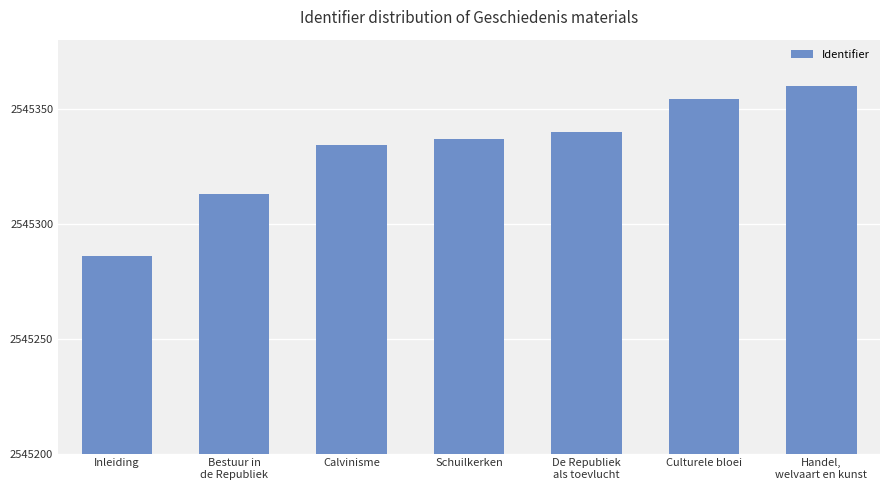

The value at Calvinisme is 4384043. True or false?

False